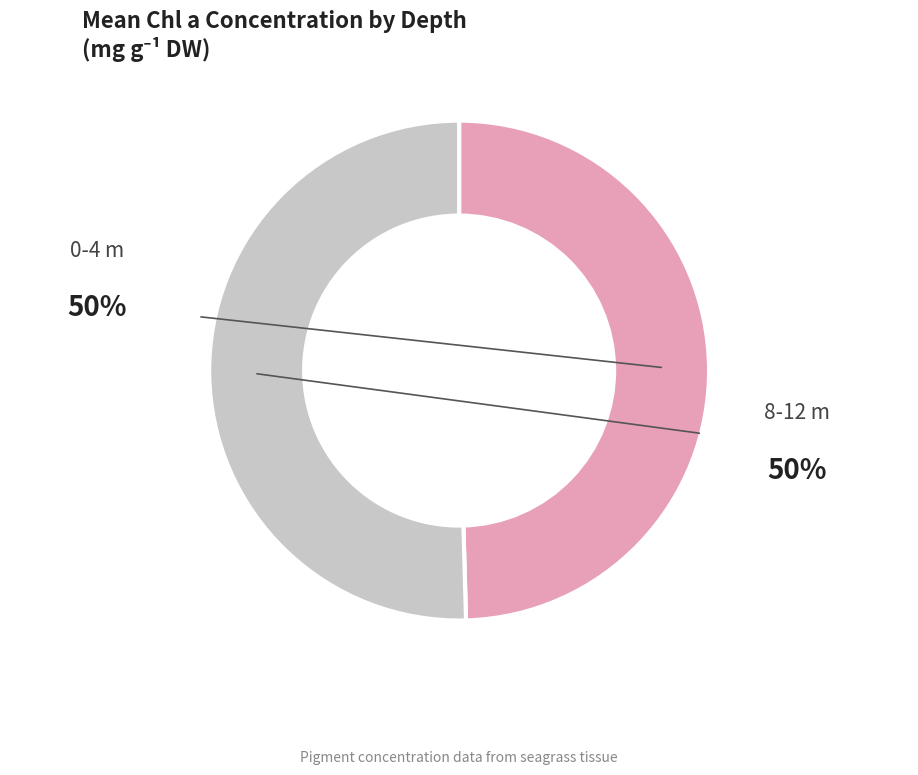

How many slices are in this pie chart?

2